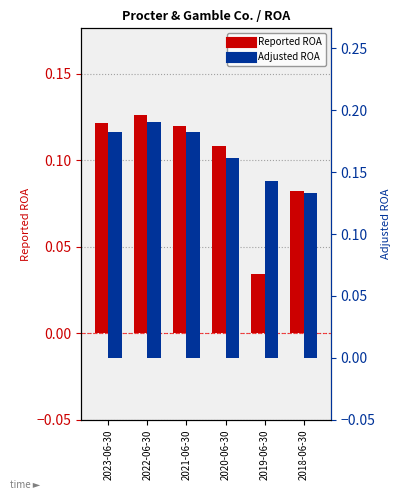

What is the sum of the Reported ROA values at 2020-06-30 and 2022-06-30?

0.2